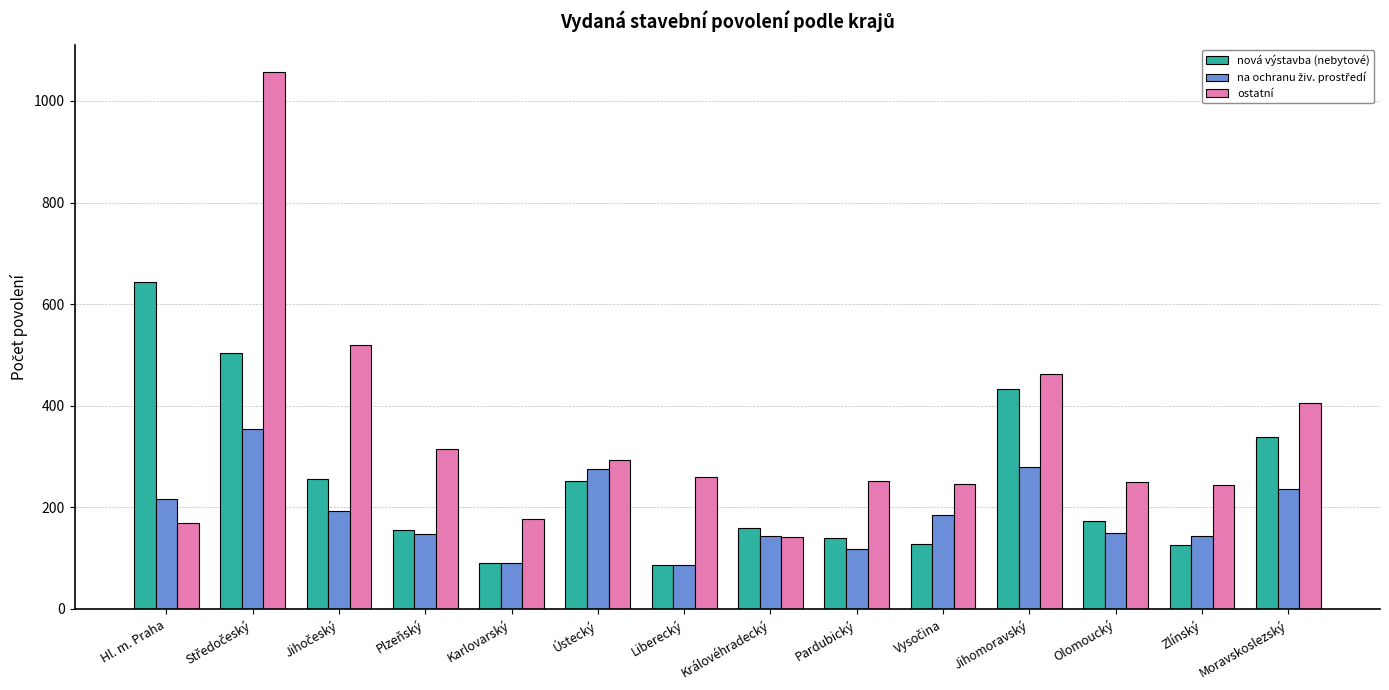

True or false: ostatní has a value of 162 at Plzeňský.

False